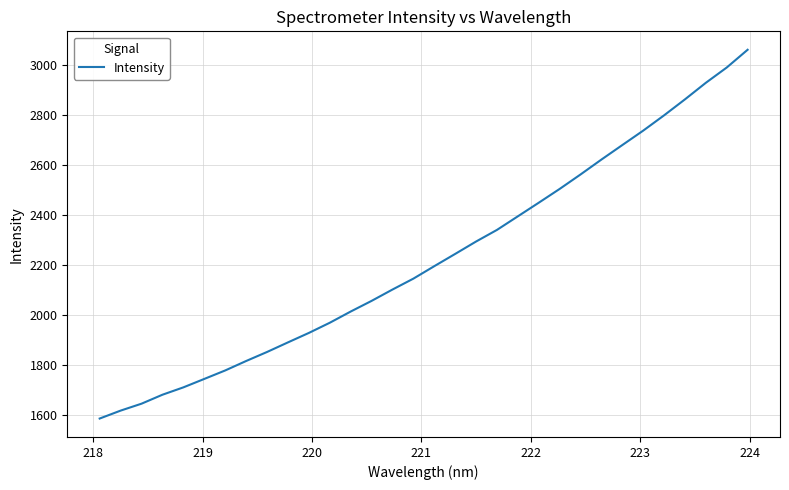

Does the chart have visible grid lines?

Yes